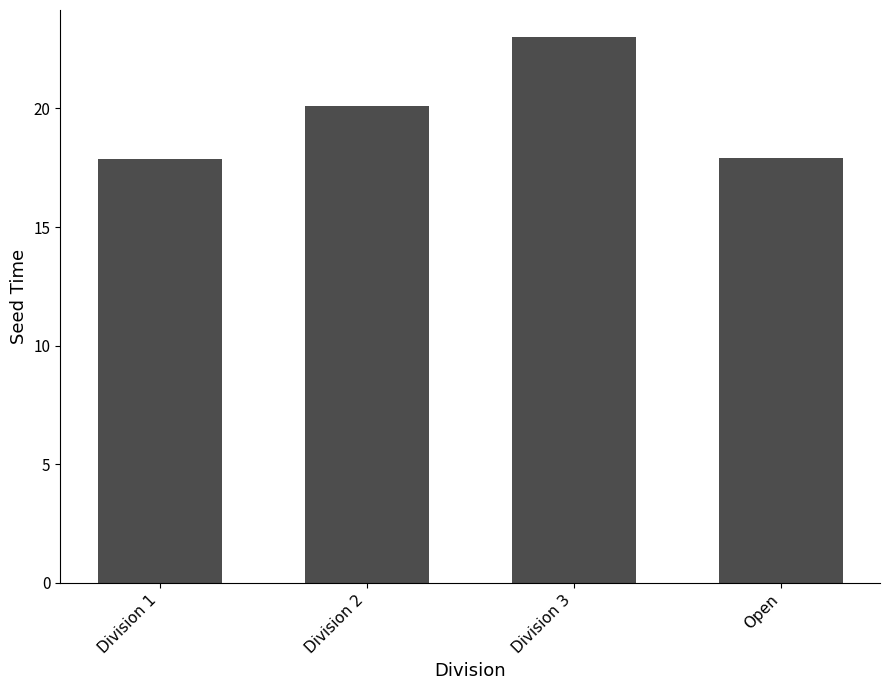

Reading left to right, what are all the values shown in this chart?

Division 1=17.9	Division 2=20.1	Division 3=23.0	Open=17.9